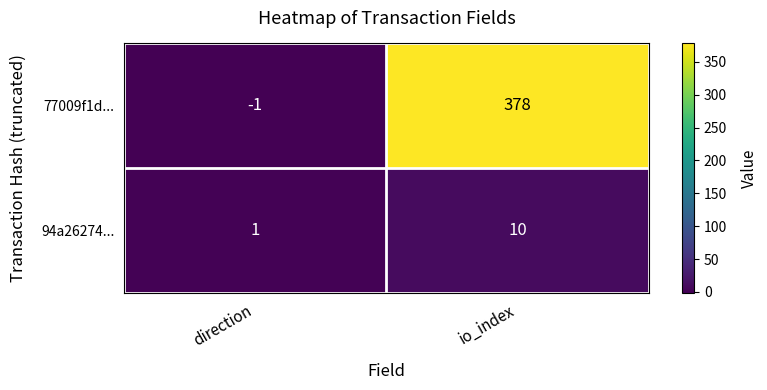

What value does the 77009f1d... series have at io_index?

378